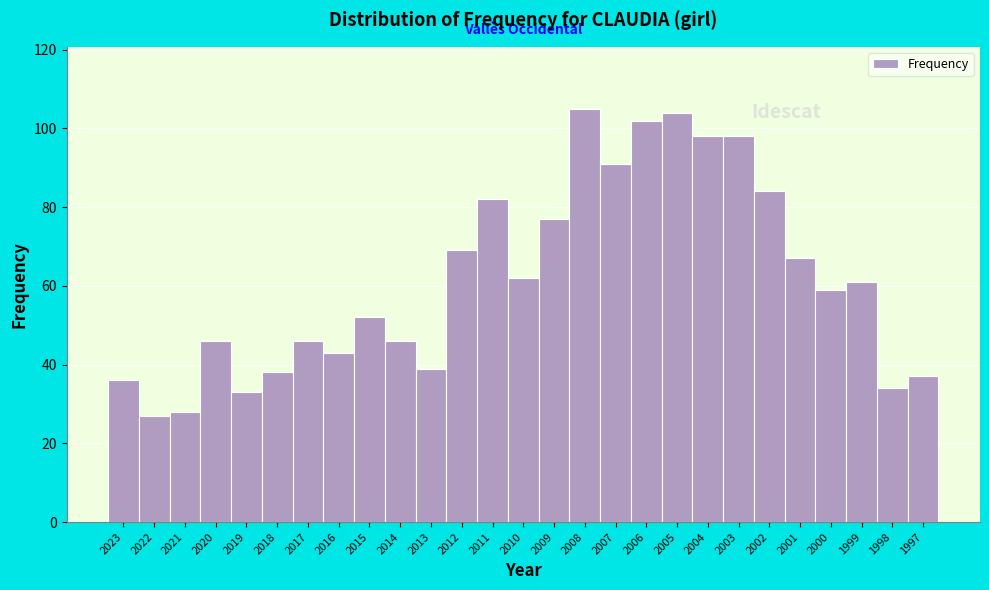

Reading left to right, extract all data points from this chart.

36	27	28	46	33	38	46	43	52	46	39	69	82	62	77	105	91	102	104	98	98	84	67	59	61	34	37